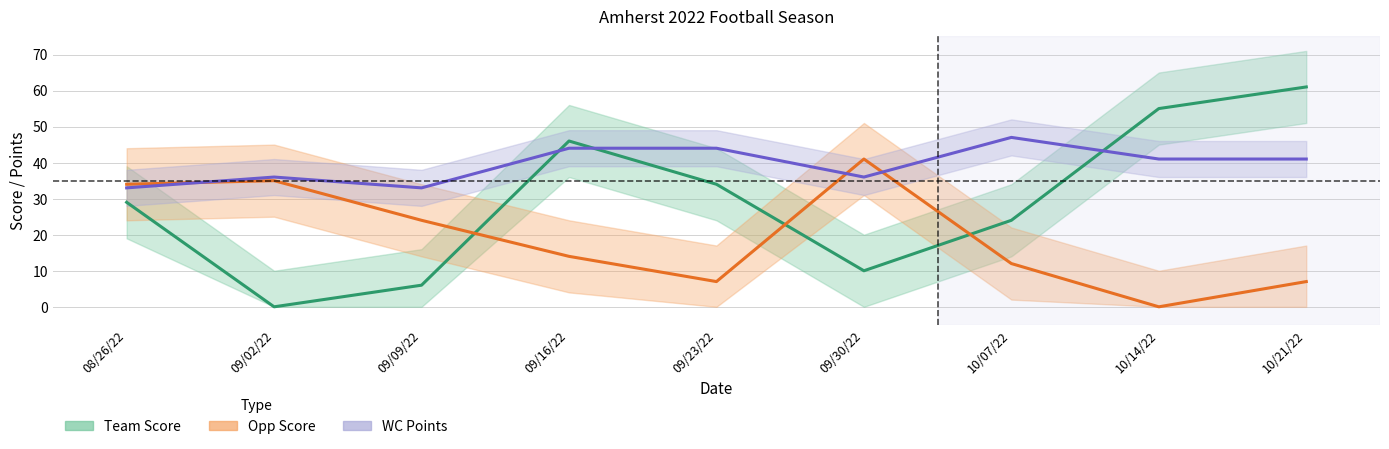

Is it true that Team Score equals 61 at 10/21/22?

True